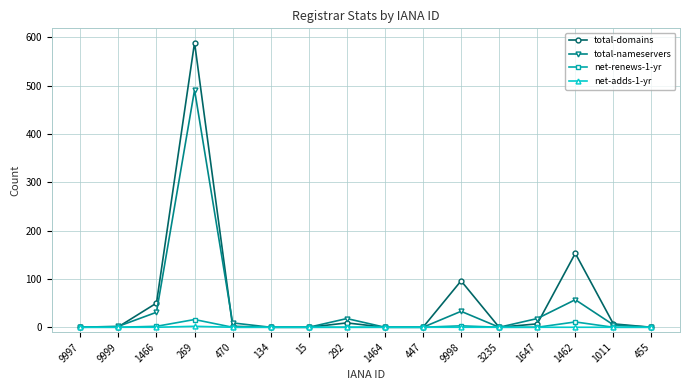

What is the highest value of the total-domains series?

589